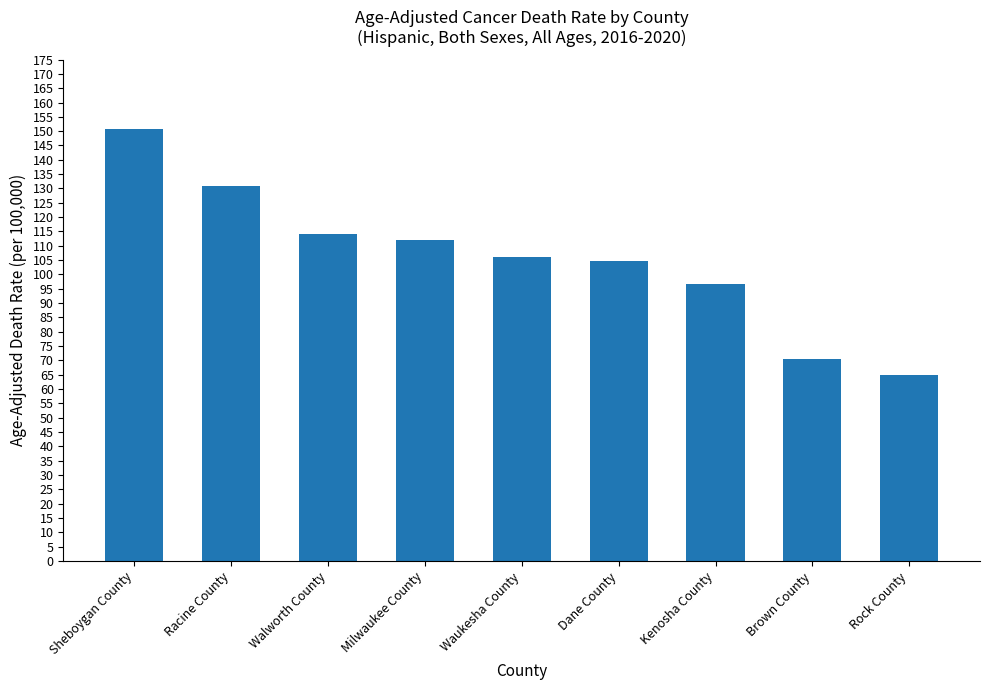

Is it true that the value at Milwaukee County is 199.4?

False